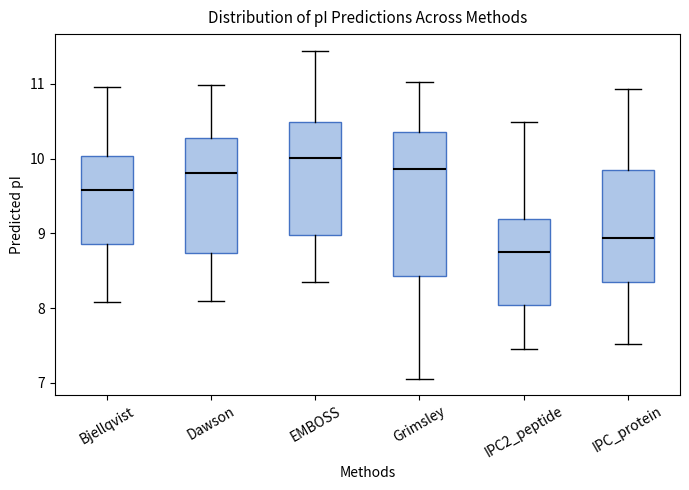

Where is the upper edge of the box for Grimsley on the y-axis? The values are not printed on the chart, so give them approximately, as read against the axis.

10.4